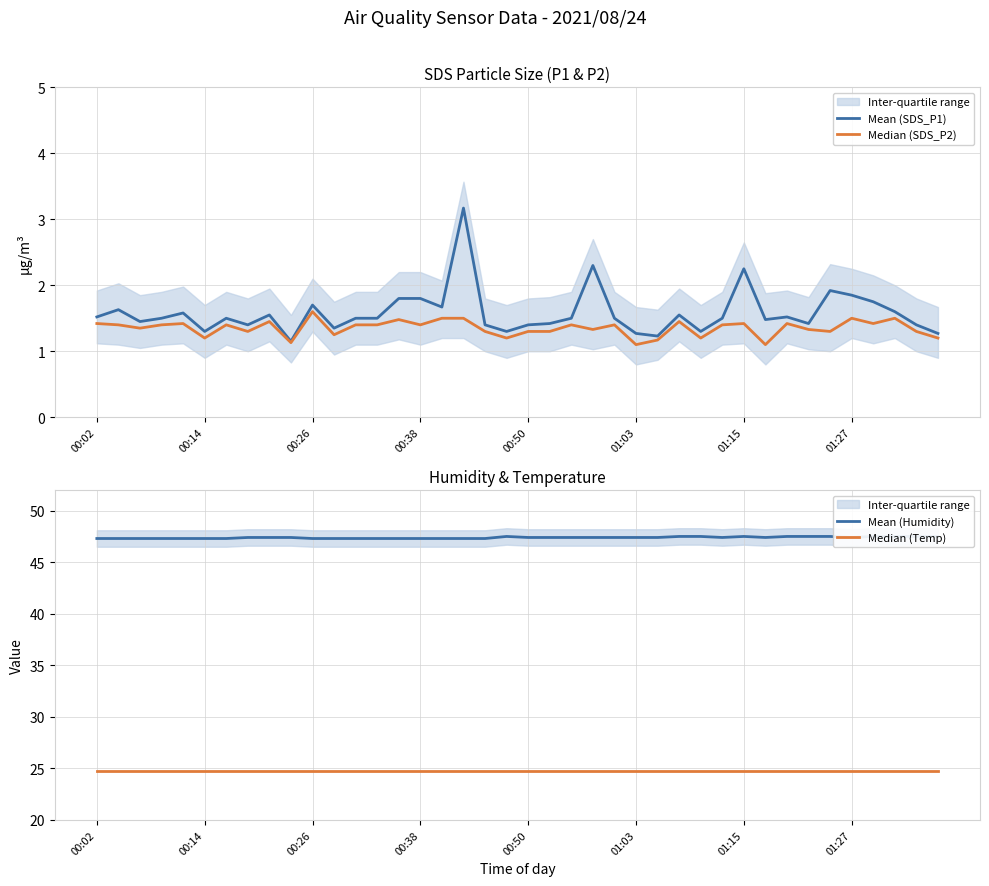

The value of Mean (SDS_P1) at 01:03 is 2.3. True or false?

False